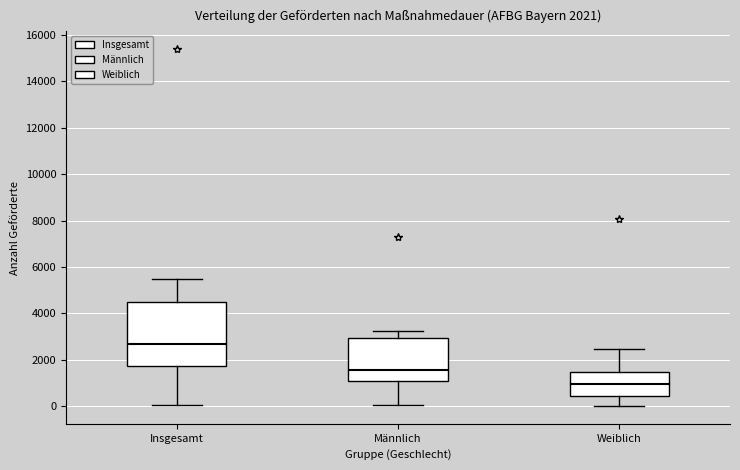

Which box is the tallest, from its lower edge to its upper edge?

Insgesamt